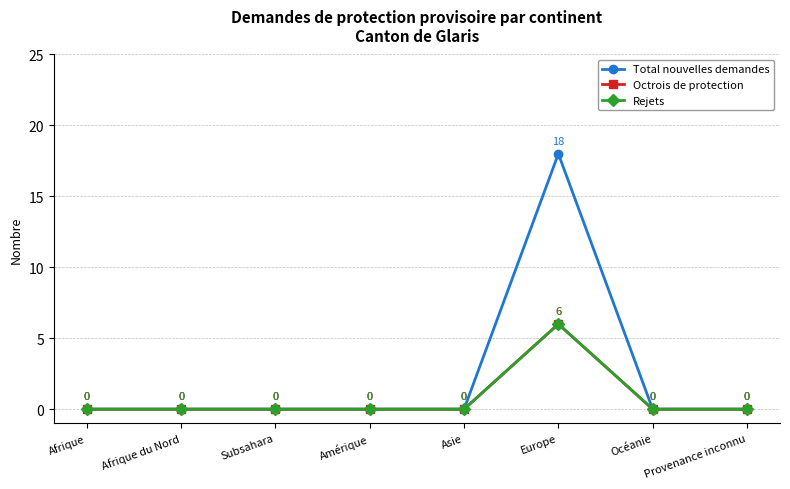

Does the chart have visible grid lines?

Yes